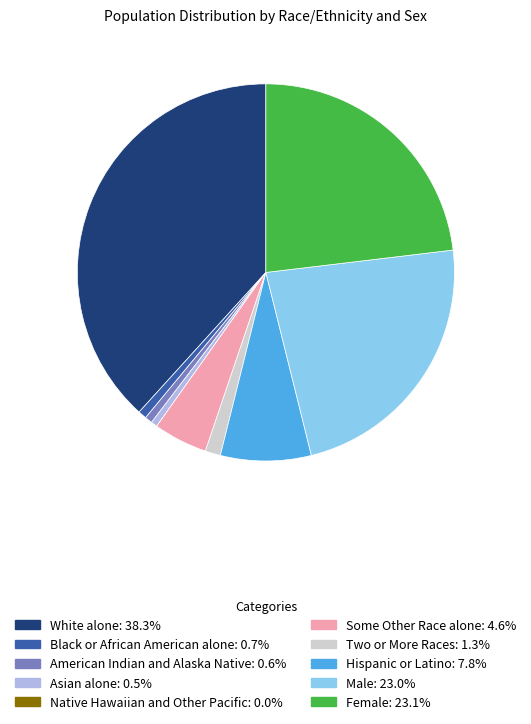

Approximately how many times larger is the value at Two or More Races compared to Hispanic or Latino?

0.2